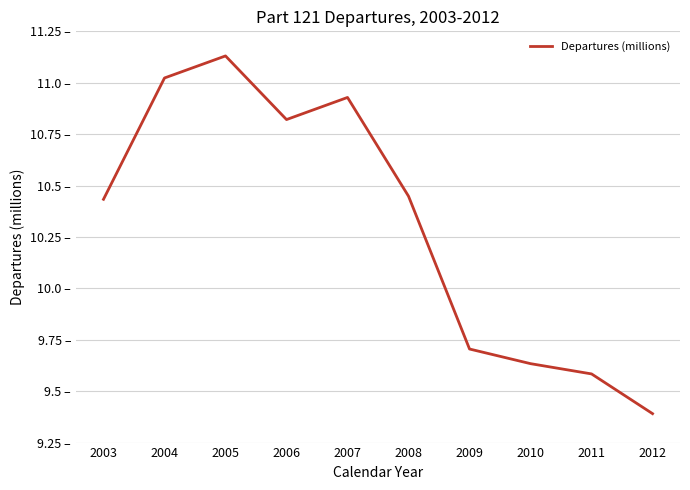

Does the chart display data point markers on the line(s)?

No